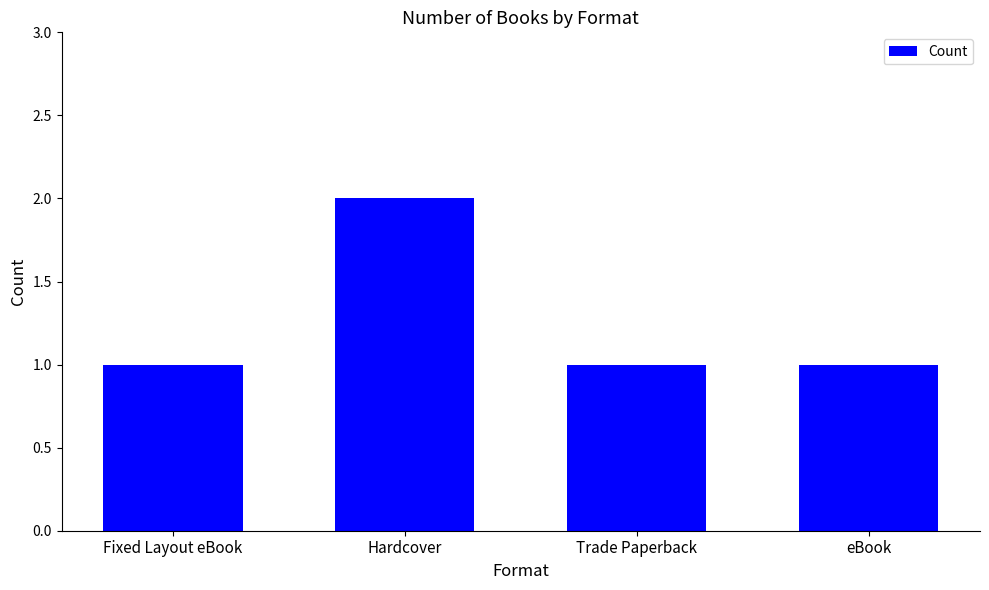

The value at Hardcover is 3. True or false?

False